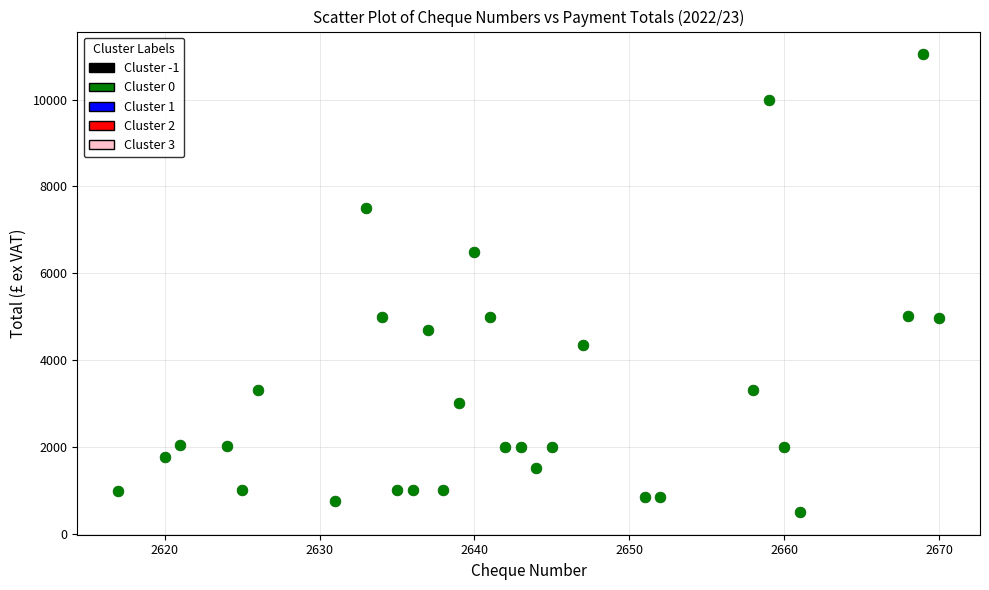

What is the range of X values (max minus min)?

53.0